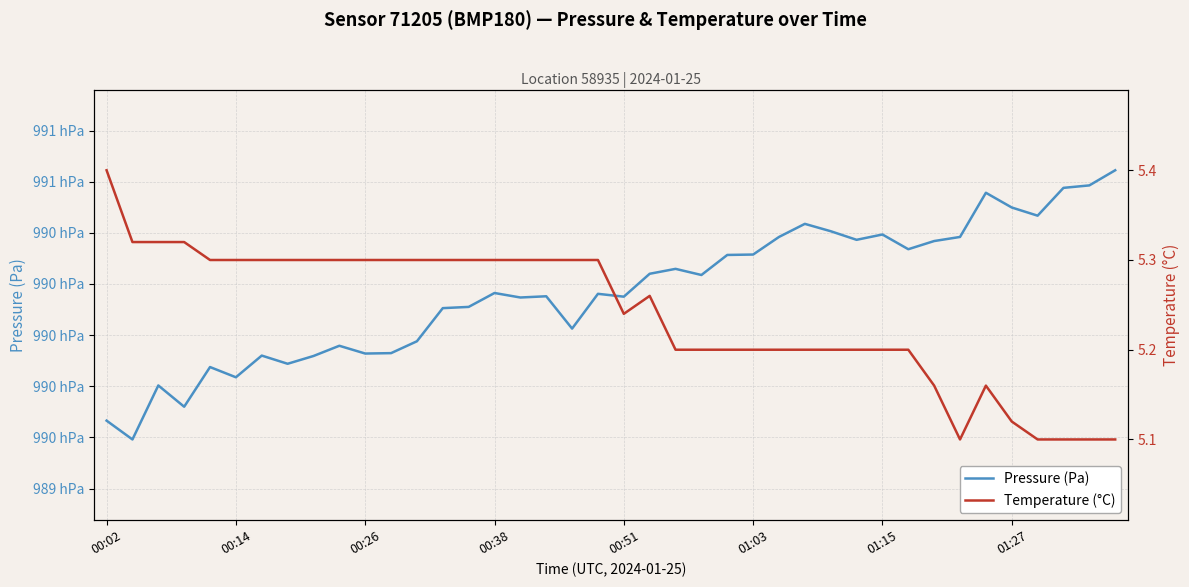

What is the total value across all series at 00:38?

99025.9